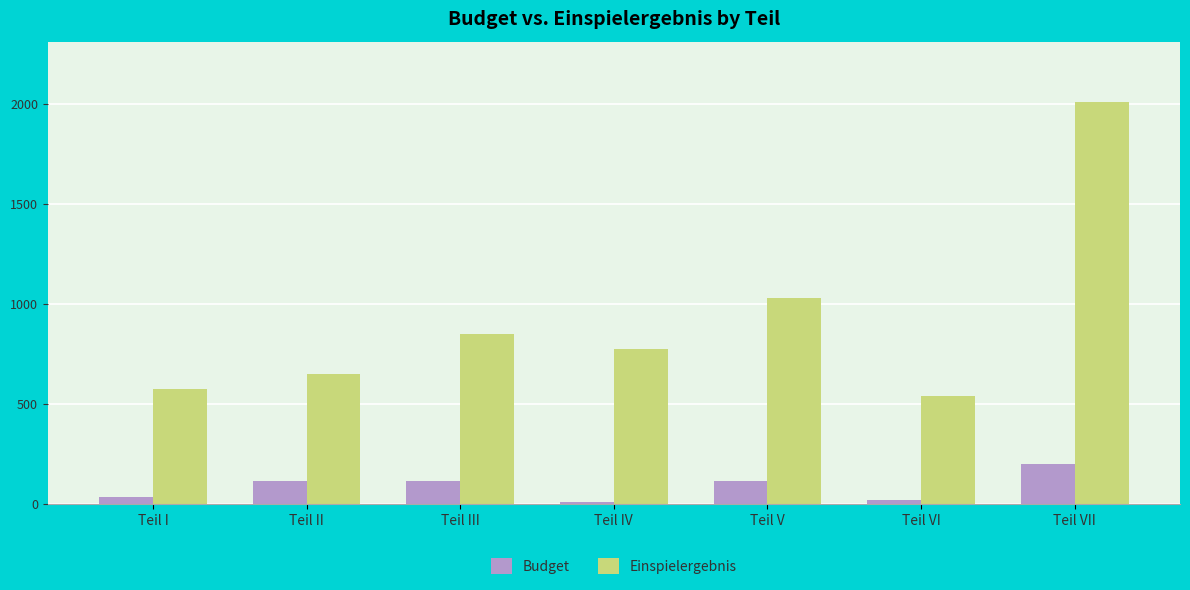

At which label is Einspielergebnis closest to 1275?

Teil V